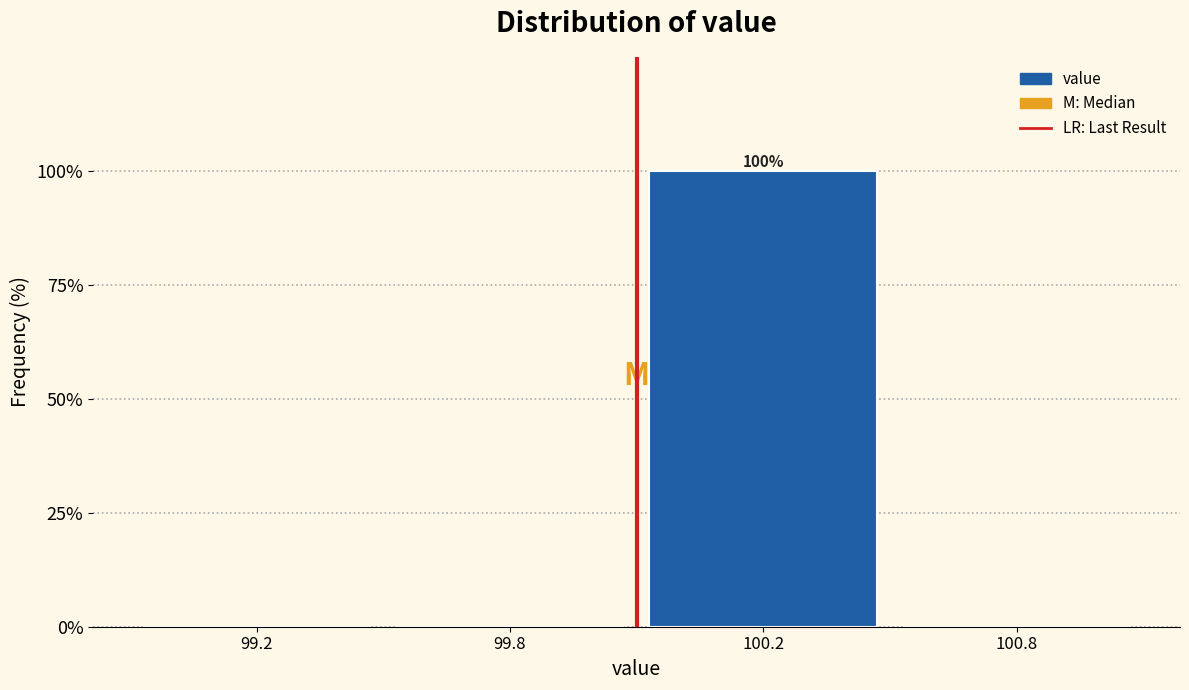

Reading left to right, extract all data points from this chart.

99.2=0	99.8=0	100.2=100	100.8=0